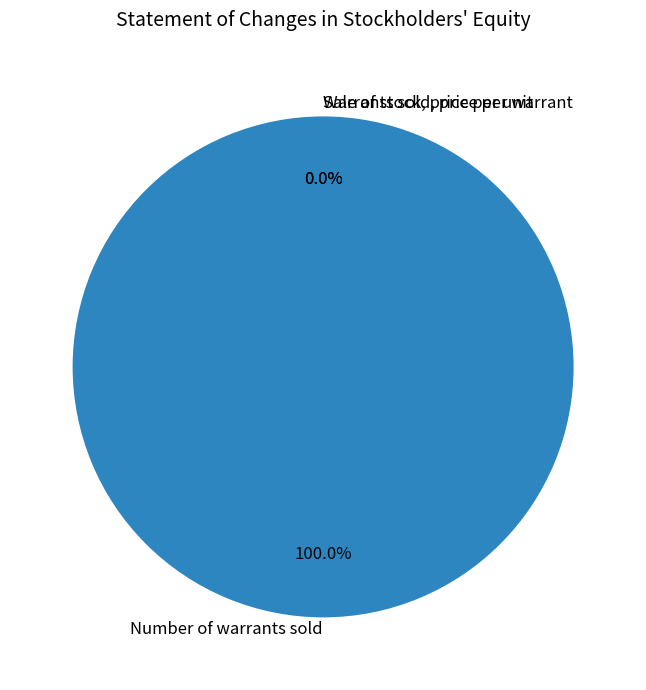

Rank the categories by value from lowest to highest.

Warrants sold, price per warrant, Sale of stock, price per unit, Number of warrants sold